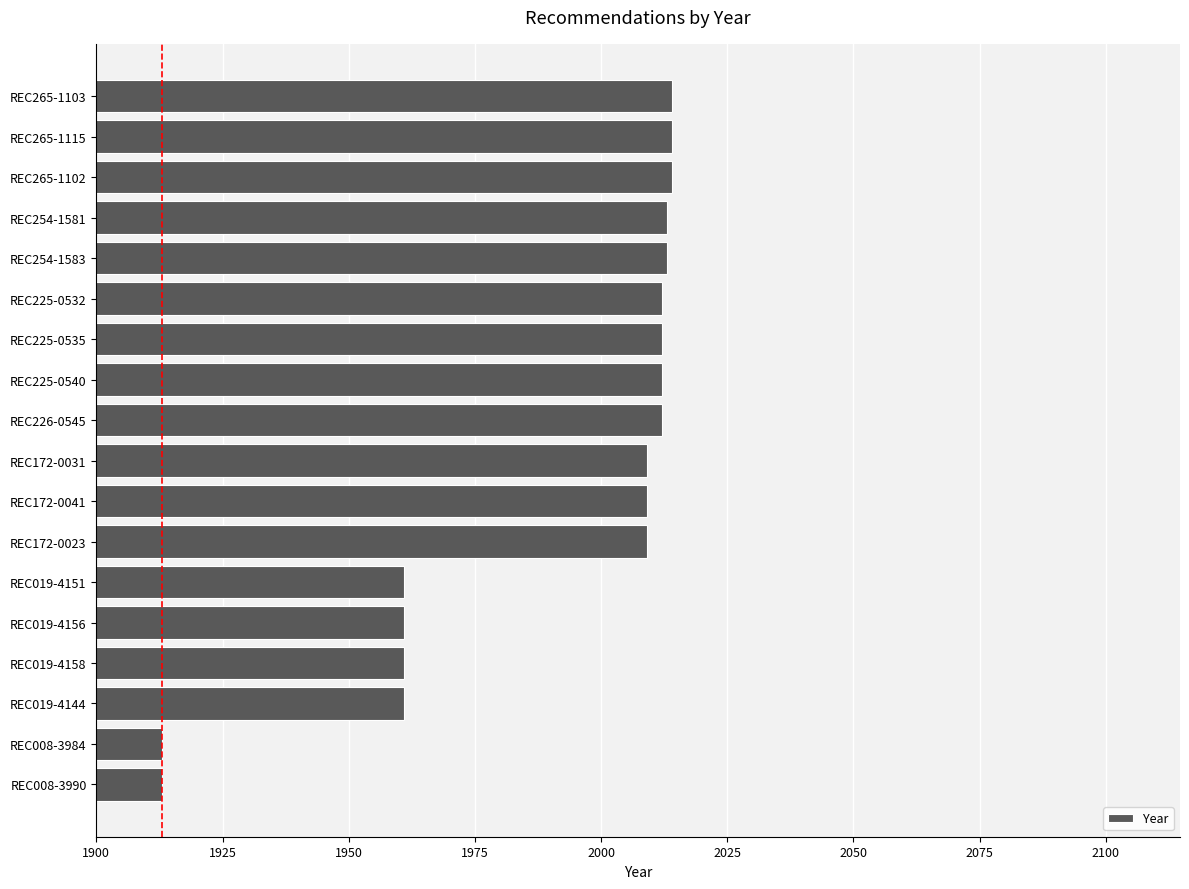

What is the sum of the values at REC254-1581 and REC172-0023?

4022